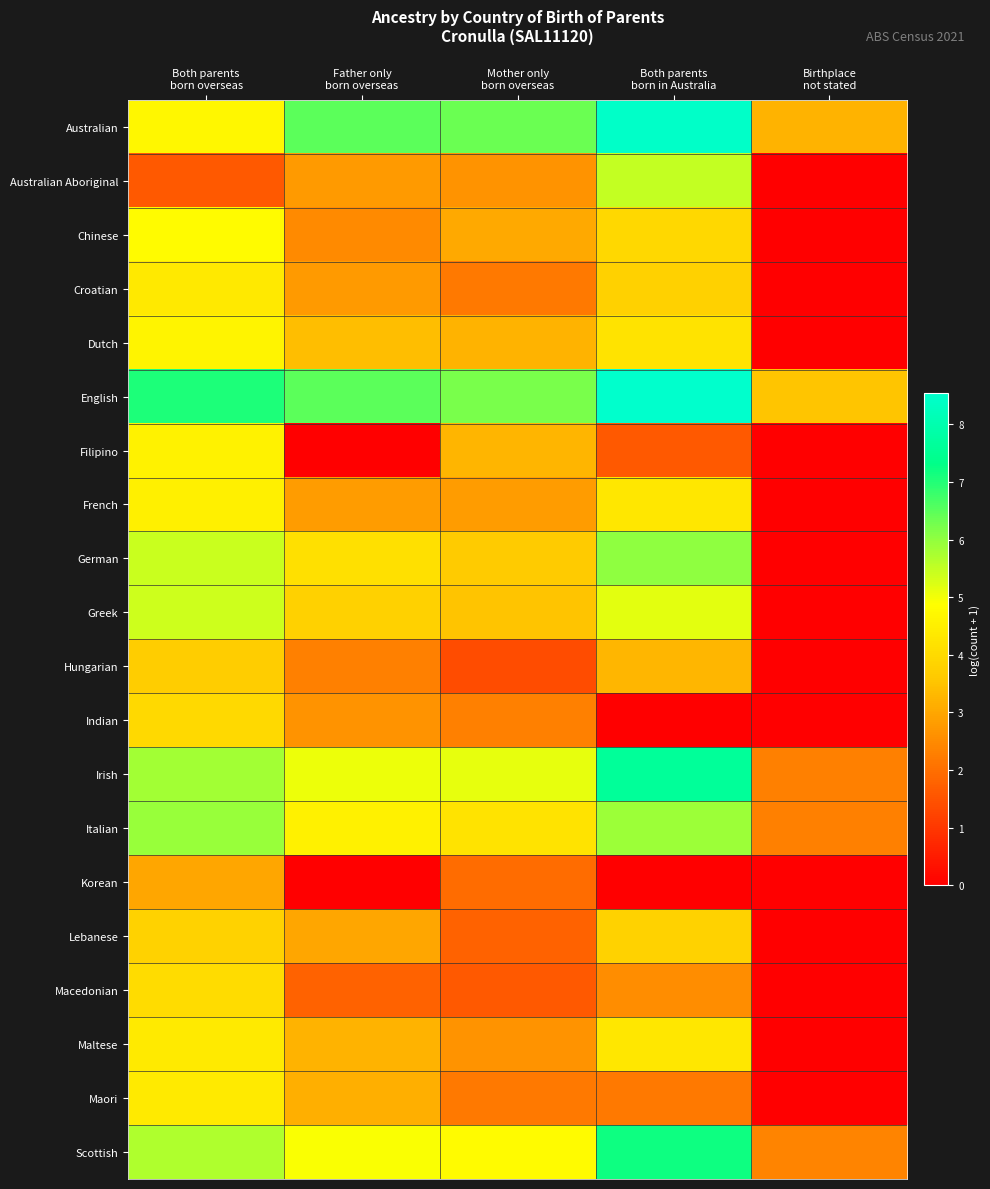

Reading left to right, what are all the values shown in this chart?

Australian: Both parents
born overseas=4.7	Father only
born overseas=6.5	Mother only
born overseas=6.3	Both parents
born in Australia=8.4	Birthplace
not stated=3.2
Australian Aboriginal: Both parents
born overseas=1.6	Father only
born overseas=2.8	Mother only
born overseas=2.6	Both parents
born in Australia=5.5	Birthplace
not stated=0.0
Chinese: Both parents
born overseas=4.8	Father only
born overseas=2.5	Mother only
born overseas=3.0	Both parents
born in Australia=4.0	Birthplace
not stated=0.0
Croatian: Both parents
born overseas=4.3	Father only
born overseas=2.8	Mother only
born overseas=2.2	Both parents
born in Australia=3.8	Birthplace
not stated=0.0
Dutch: Both parents
born overseas=4.6	Father only
born overseas=3.4	Mother only
born overseas=3.2	Both parents
born in Australia=4.2	Birthplace
not stated=0.0
English: Both parents
born overseas=7.1	Father only
born overseas=6.5	Mother only
born overseas=6.2	Both parents
born in Australia=8.5	Birthplace
not stated=3.6
Filipino: Both parents
born overseas=4.6	Father only
born overseas=0.0	Mother only
born overseas=3.3	Both parents
born in Australia=1.6	Birthplace
not stated=0.0
French: Both parents
born overseas=4.5	Father only
born overseas=2.8	Mother only
born overseas=2.8	Both parents
born in Australia=4.3	Birthplace
not stated=0.0
German: Both parents
born overseas=5.4	Father only
born overseas=4.1	Mother only
born overseas=3.7	Both parents
born in Australia=6.0	Birthplace
not stated=0.0
Greek: Both parents
born overseas=5.4	Father only
born overseas=3.8	Mother only
born overseas=3.5	Both parents
born in Australia=5.1	Birthplace
not stated=0.0
Hungarian: Both parents
born overseas=3.7	Father only
born overseas=2.3	Mother only
born overseas=1.4	Both parents
born in Australia=3.3	Birthplace
not stated=0.0
Indian: Both parents
born overseas=4.0	Father only
born overseas=2.6	Mother only
born overseas=2.3	Both parents
born in Australia=0.0	Birthplace
not stated=0.0
Irish: Both parents
born overseas=5.8	Father only
born overseas=5.1	Mother only
born overseas=5.1	Both parents
born in Australia=7.6	Birthplace
not stated=2.3
Italian: Both parents
born overseas=5.9	Father only
born overseas=4.6	Mother only
born overseas=4.2	Both parents
born in Australia=5.9	Birthplace
not stated=2.3
Korean: Both parents
born overseas=3.0	Father only
born overseas=0.0	Mother only
born overseas=1.9	Both parents
born in Australia=0.0	Birthplace
not stated=0.0
Lebanese: Both parents
born overseas=3.8	Father only
born overseas=3.0	Mother only
born overseas=1.8	Both parents
born in Australia=3.8	Birthplace
not stated=0.0
Macedonian: Both parents
born overseas=4.1	Father only
born overseas=1.8	Mother only
born overseas=1.6	Both parents
born in Australia=2.6	Birthplace
not stated=0.0
Maltese: Both parents
born overseas=4.4	Father only
born overseas=3.2	Mother only
born overseas=2.6	Both parents
born in Australia=4.3	Birthplace
not stated=0.0
Maori: Both parents
born overseas=4.4	Father only
born overseas=3.1	Mother only
born overseas=2.2	Both parents
born in Australia=2.2	Birthplace
not stated=0.0
Scottish: Both parents
born overseas=5.7	Father only
born overseas=4.9	Mother only
born overseas=4.8	Both parents
born in Australia=7.2	Birthplace
not stated=2.4